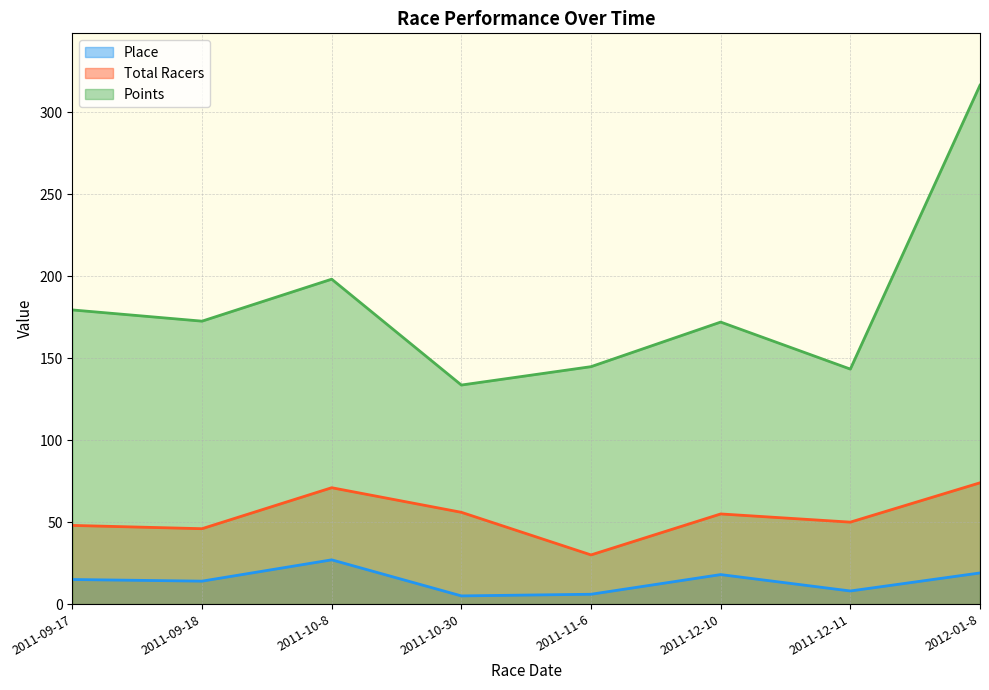

What is the sum of all Points values?

1460.8